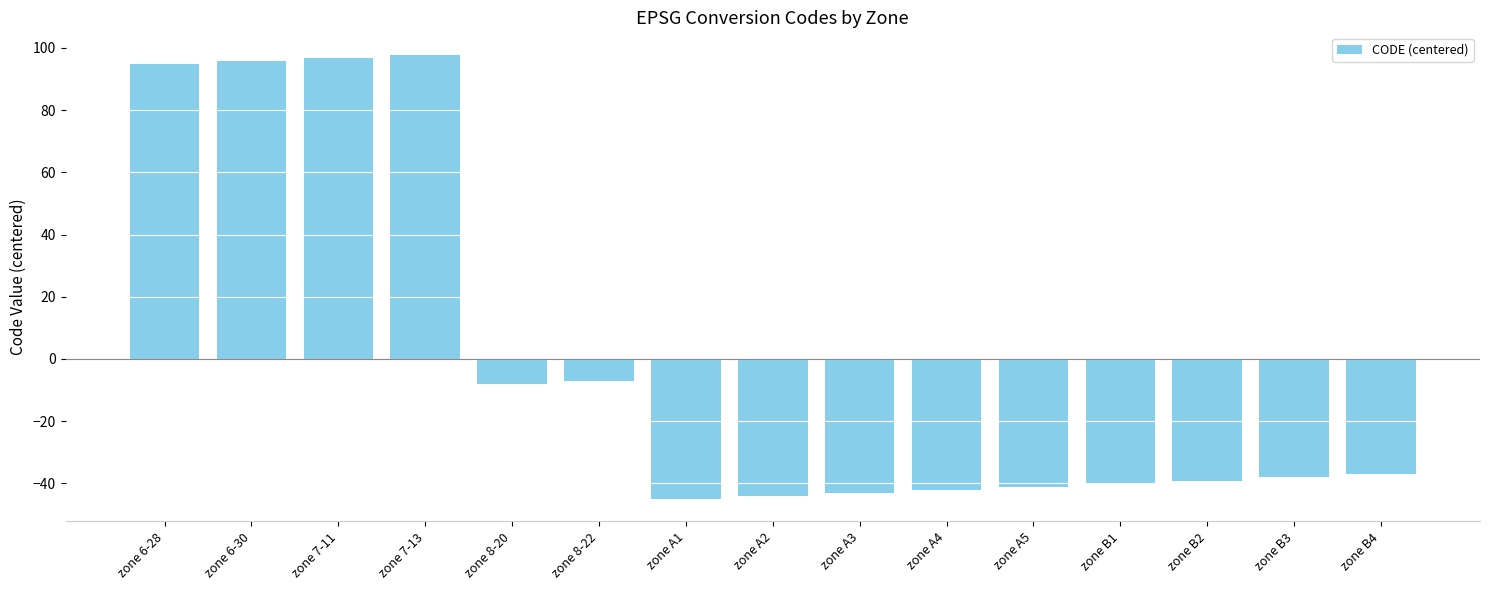

What is the change in value from zone 8-20 to zone 8-22?

+1.0